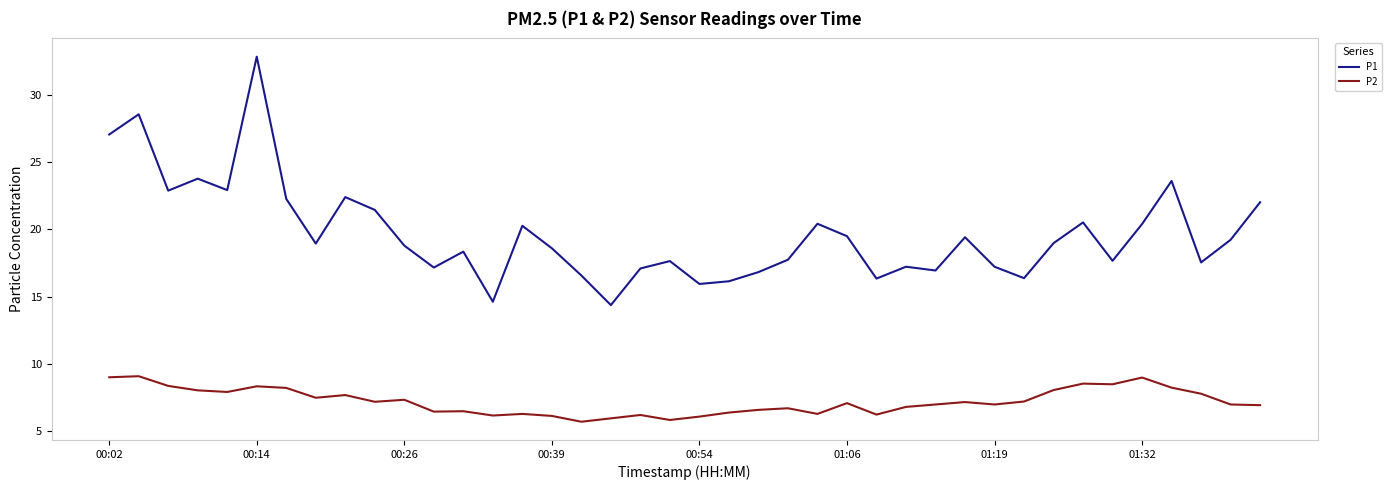

What is the sum of all P2 values?

289.0